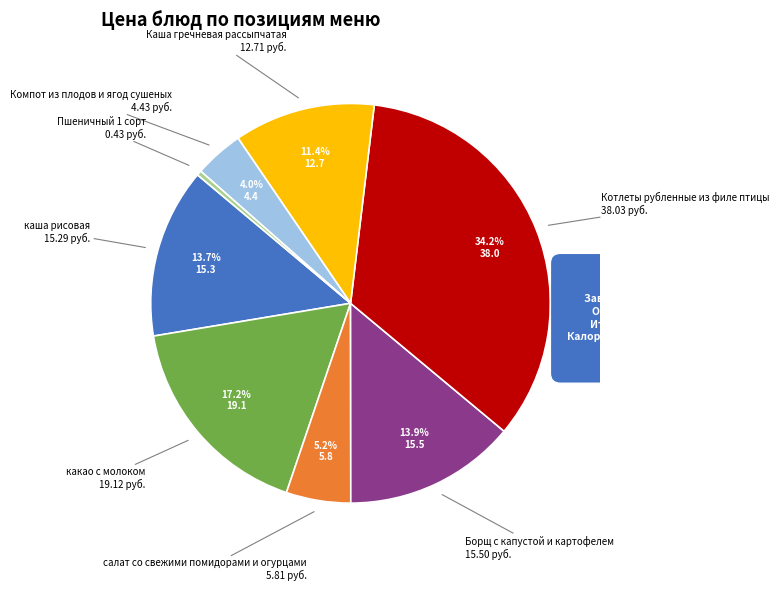

Is there a majority slice in this chart?

No